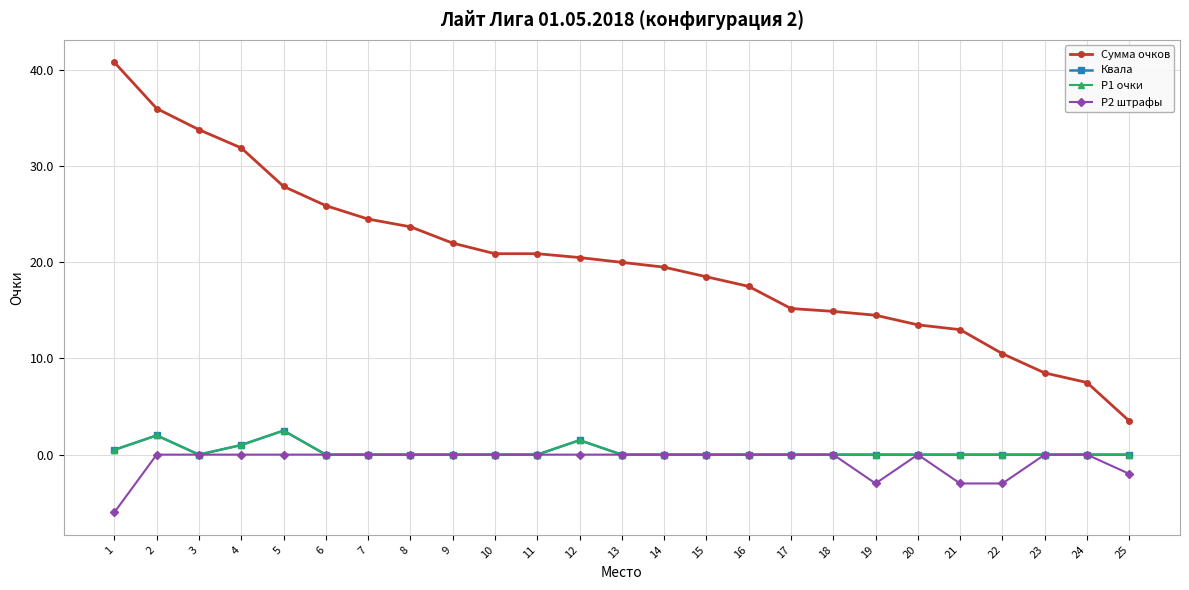

True or false: Р2 штрафы and Р1 очки intersect in this chart.

False